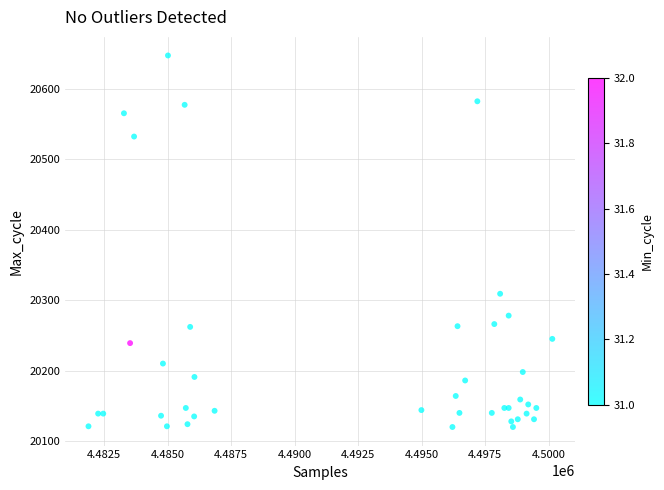

What Y value in the scatter plot is closest to 20383?

20309